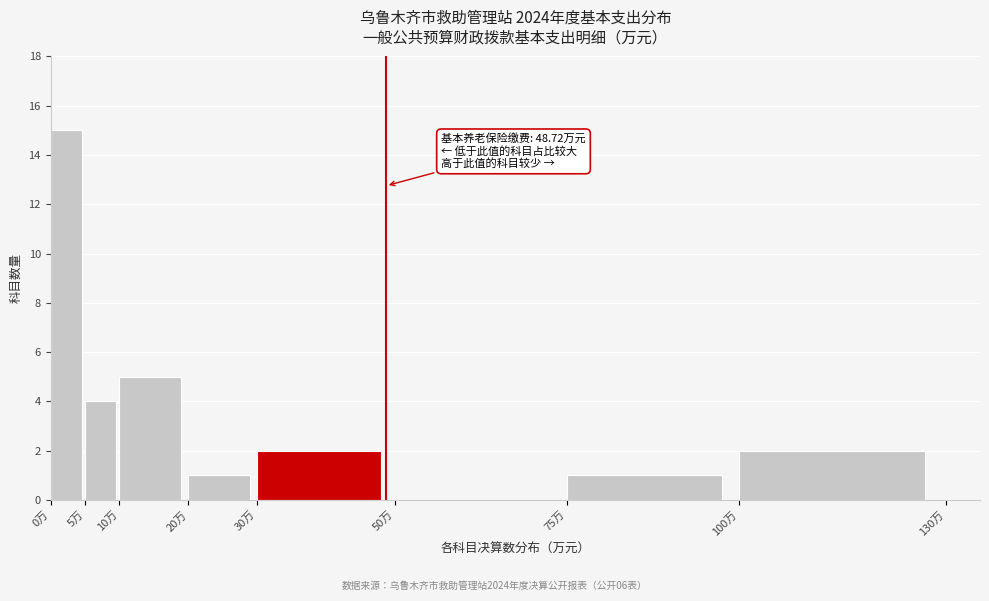

Which range on the x-axis has the tallest bar?

0 to 5